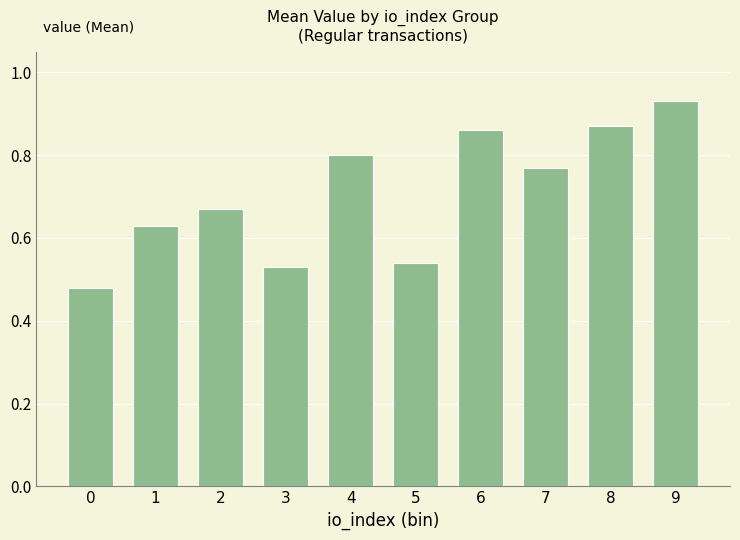

Is it true that the value at 9 is 0.2?

False